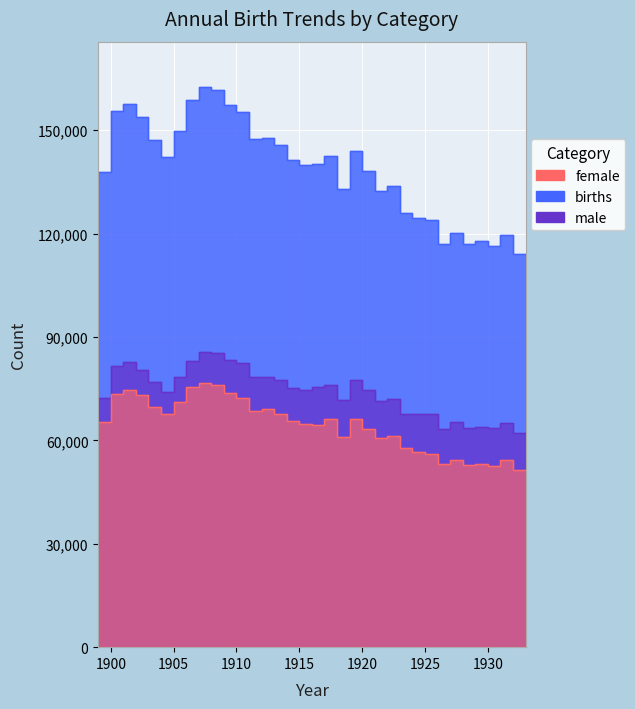

What is the lowest value of the male series?

62080